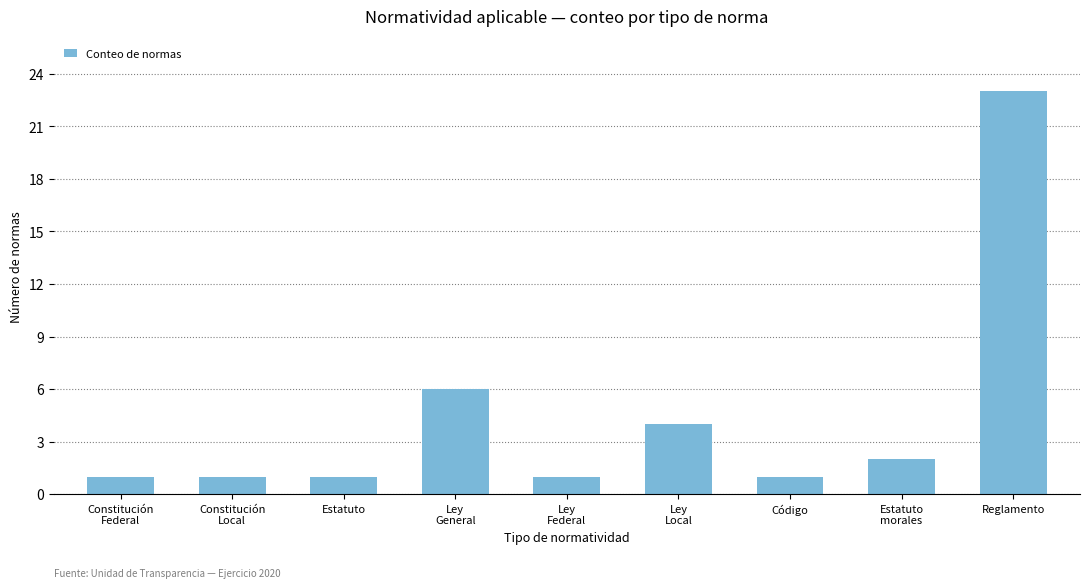

Which label corresponds to the largest value in the chart?

Reglamento